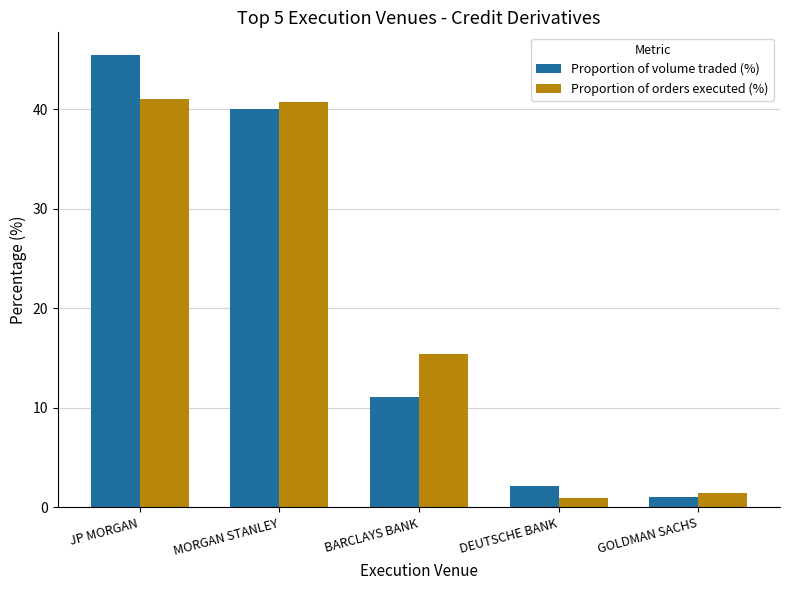

What is the total value across all series at JP MORGAN?

86.6